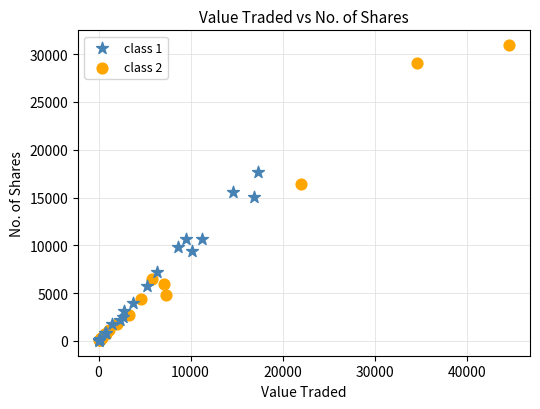

Which series contains the highest Y value?

class 2